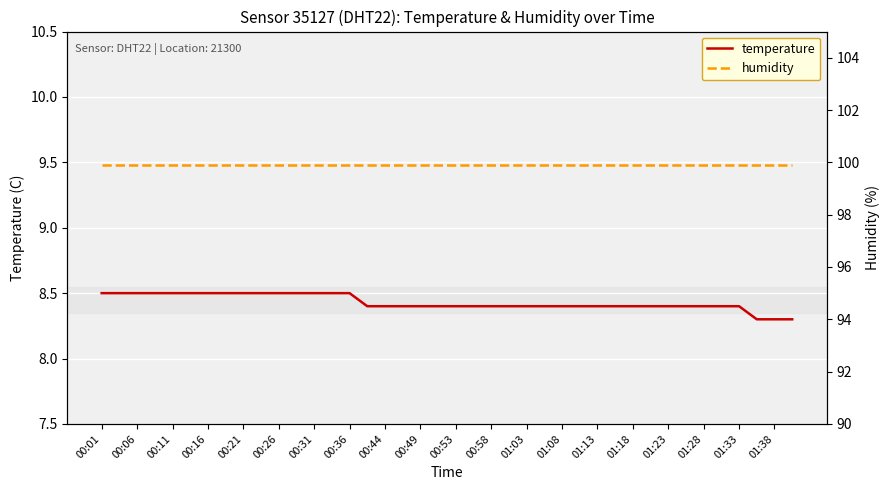

True or false: temperature has a value of 8.4 at 33.

True